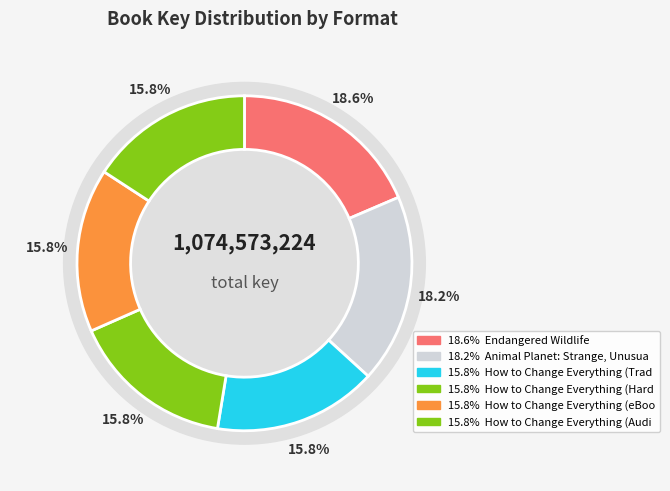

What is the change in value from Animal Planet: Strange, Unusual, Gross to How to Change Everything (eBook)?

-25843205